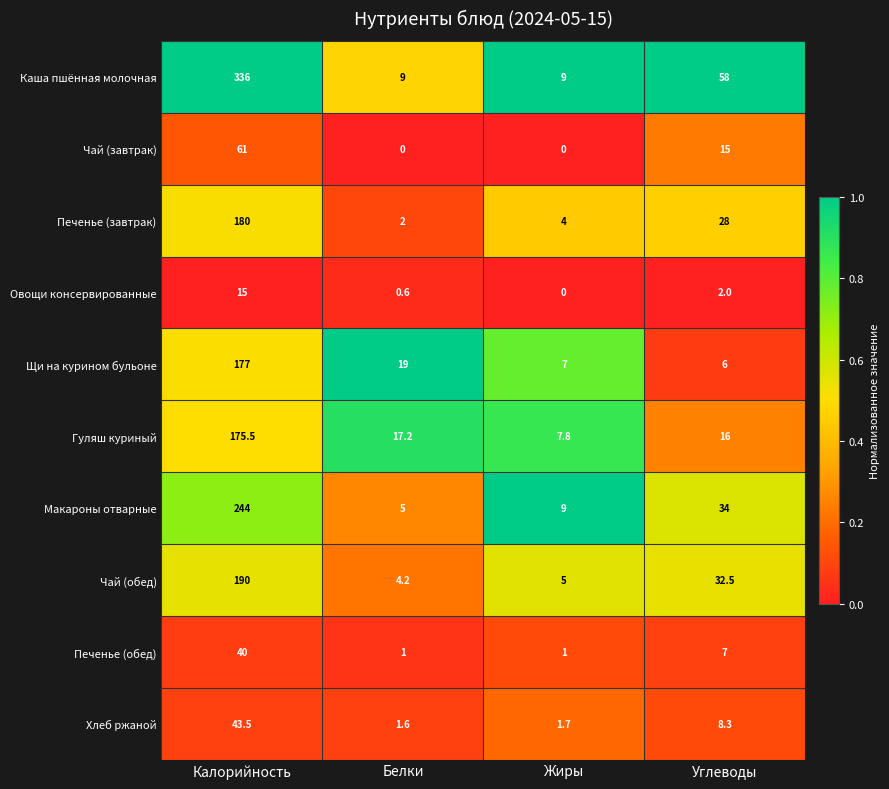

Where is Макароны отварные nearest to the value 124?

Углеводы